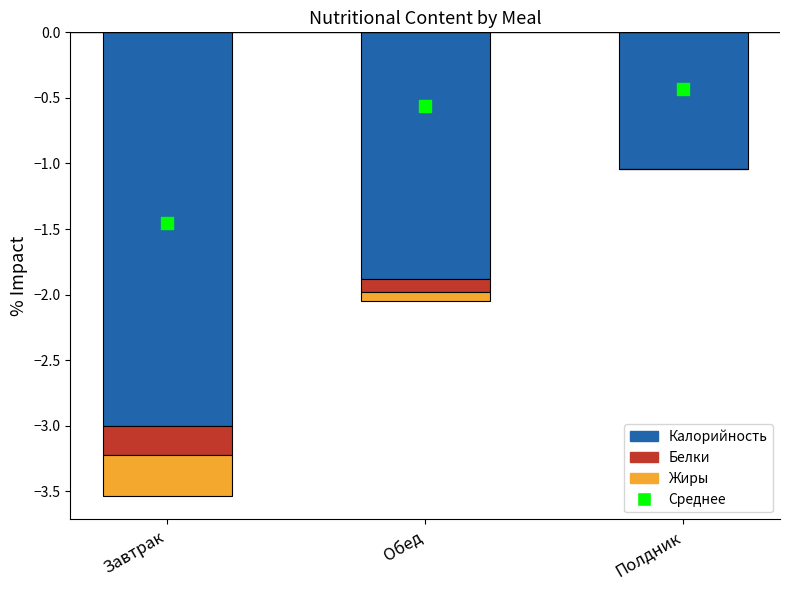

At which category is the sum across all series the highest?

Полдник